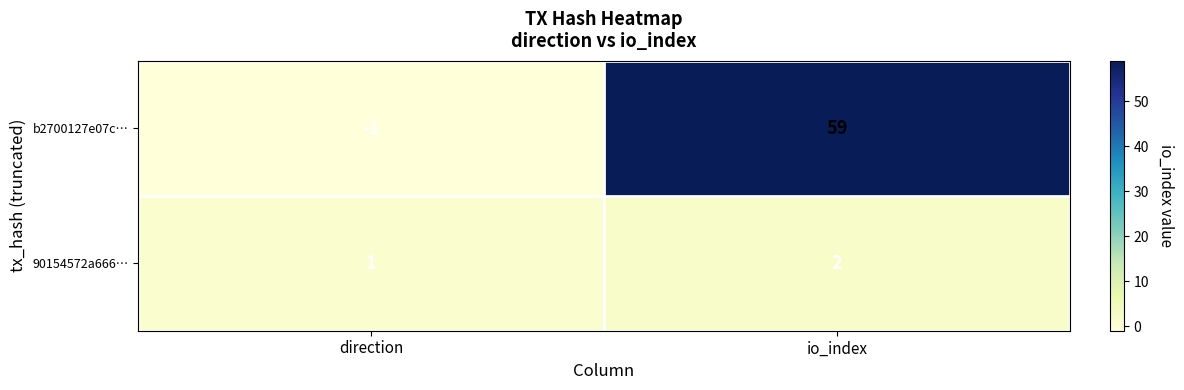

Is it true that 90154572a666… equals 2 at io_index?

True